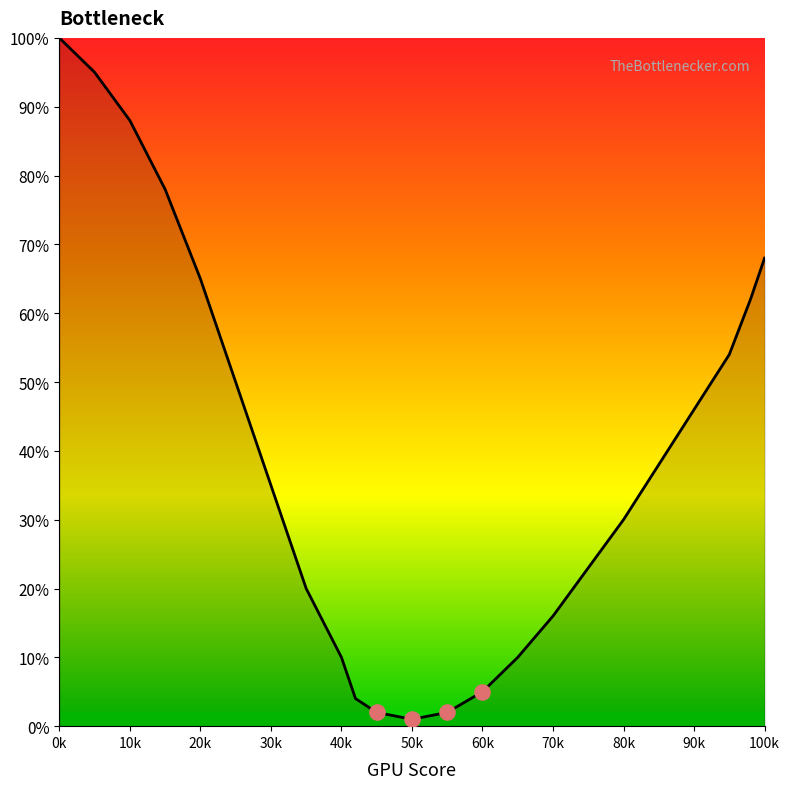

What is the maximum value shown in the chart?

100